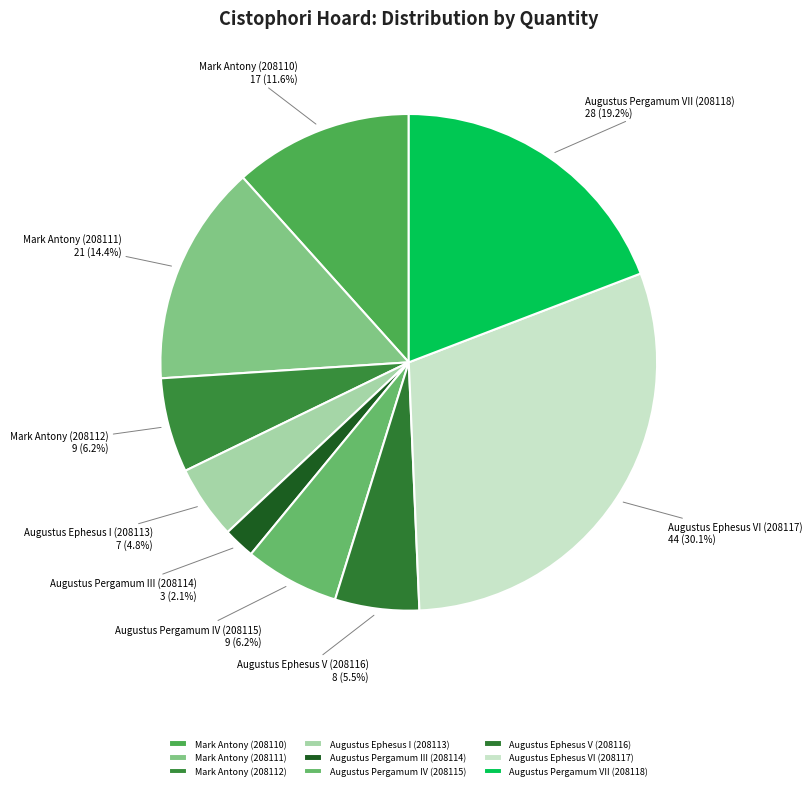

Approximately how many times larger is the value at Augustus Pergamum VII (208118) compared to Augustus Ephesus I (208113)?

4.0